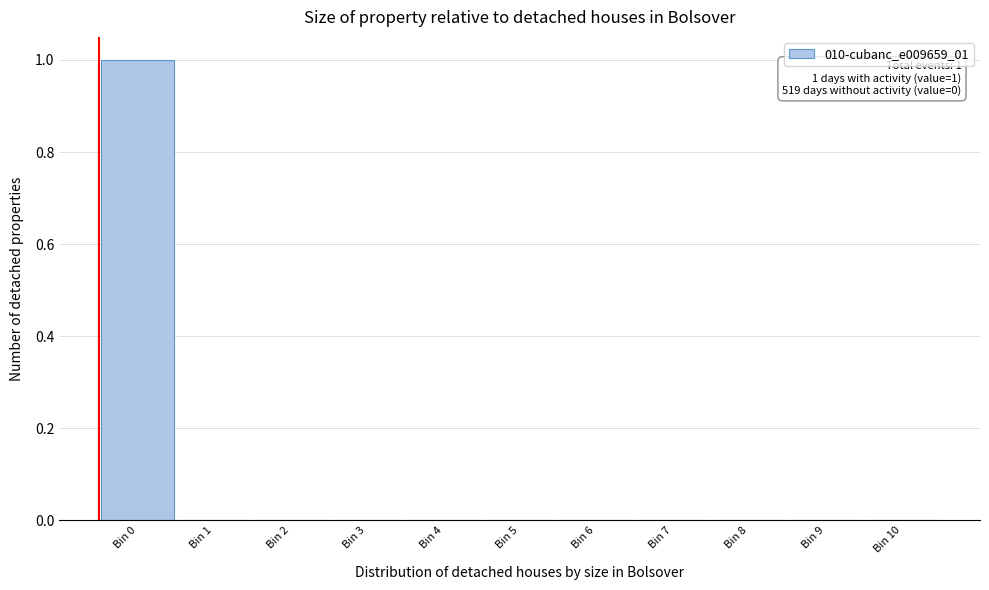

Reading left to right, extract all data points from this chart.

Bin 0=1	Bin 1=0	Bin 2=0	Bin 3=0	Bin 4=0	Bin 5=0	Bin 6=0	Bin 7=0	Bin 8=0	Bin 9=0	Bin 10=0